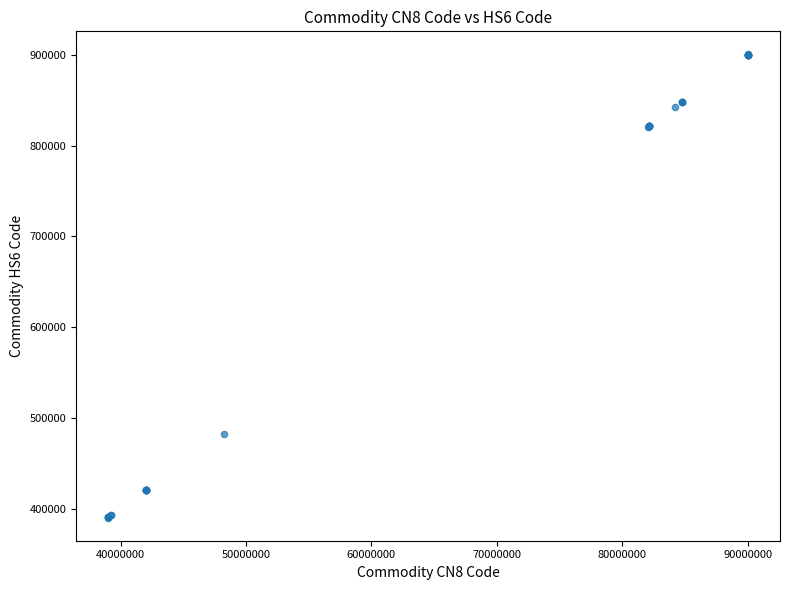

What Y value in the scatter plot is closest to 645215?

482110